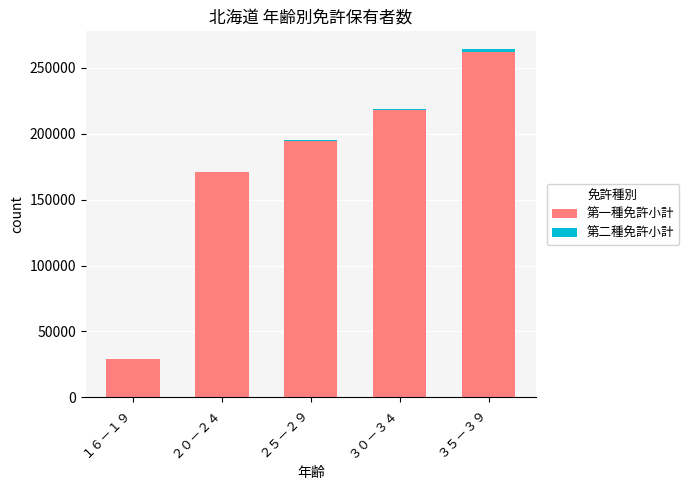

Is it true that 第一種免許小計 equals 19081 at １６－１９?

False